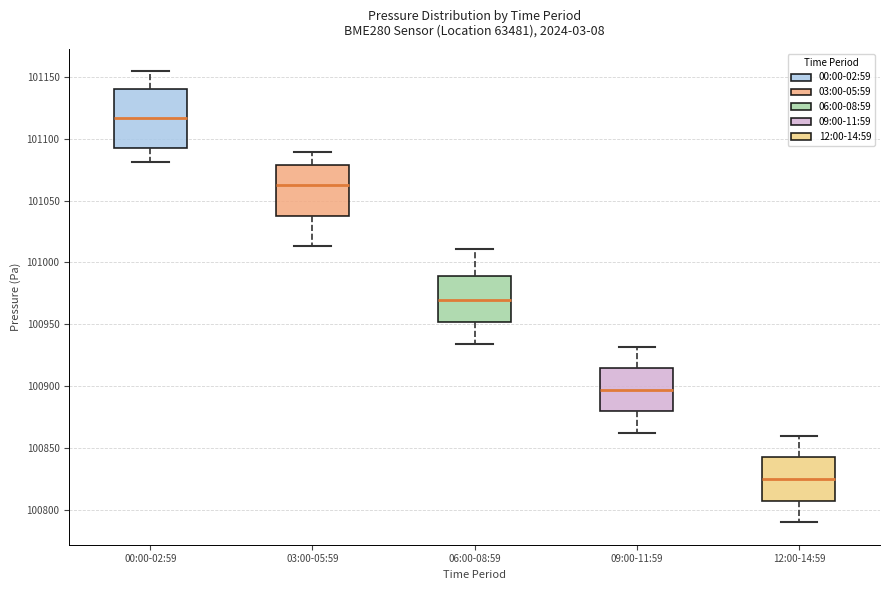

Reading left to right, transcribe this box plot: for each box, give where its median line is, the range the box spans, and where its two whiskers end, as read against the y-axis. The values are not printed on the chart, so give them approximately, as read against the axis.

00:00-02:59: median 101115, box 101090 to 101140, whiskers 101080 to 101155
03:00-05:59: median 101065, box 101040 to 101080, whiskers 101015 to 101090
06:00-08:59: median 100970, box 100950 to 100990, whiskers 100935 to 101010
09:00-11:59: median 100895, box 100880 to 100915, whiskers 100860 to 100930
12:00-14:59: median 100825, box 100810 to 100845, whiskers 100790 to 100860